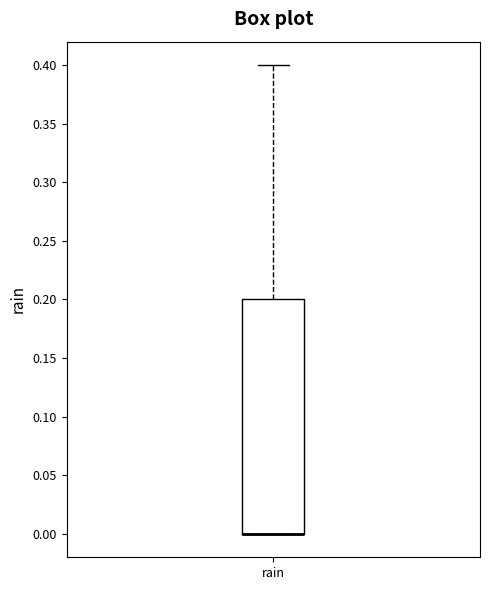

Read this box plot against the y-axis: the position of the median line, the range covered by the box, and the ends of both whiskers. The values are not printed on the chart, so give them approximately, as read against the axis.

median 0.0 (drawn on the box's lower edge), box 0.0 to 0.2, whiskers 0.0 to 0.4